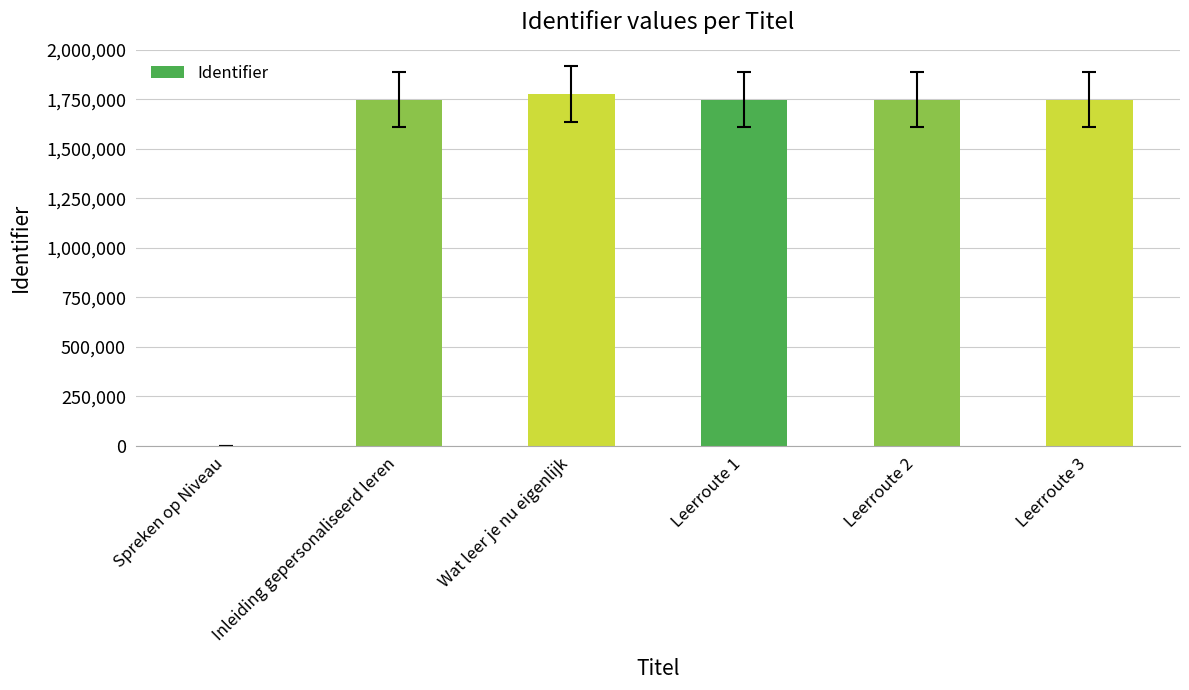

Is it true that the value at Leerroute 1 is 1748552?

True